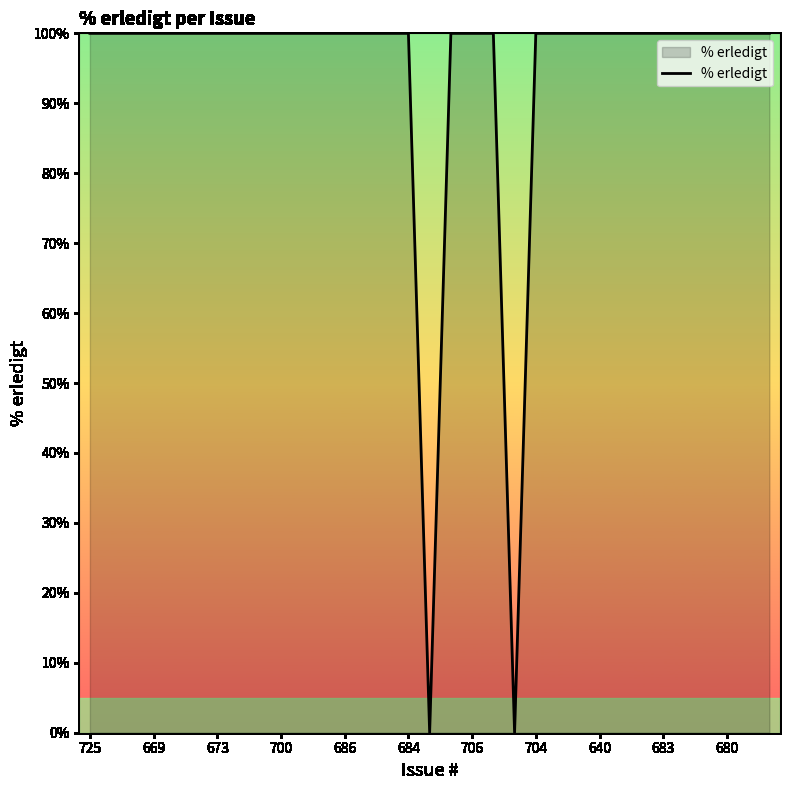

What is the greatest value displayed?

100